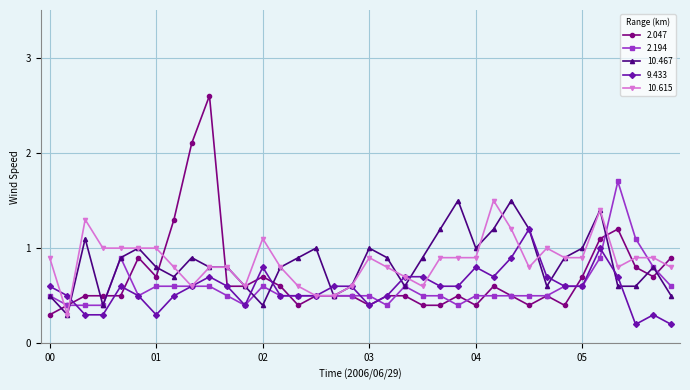

What is the difference between the maximum and minimum values in the 9.433 series?

1.0